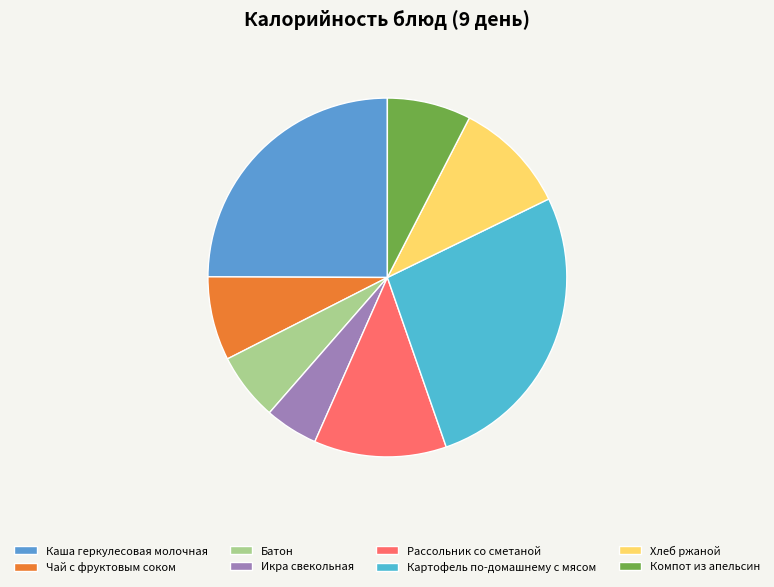

How many segments does this pie chart have?

8